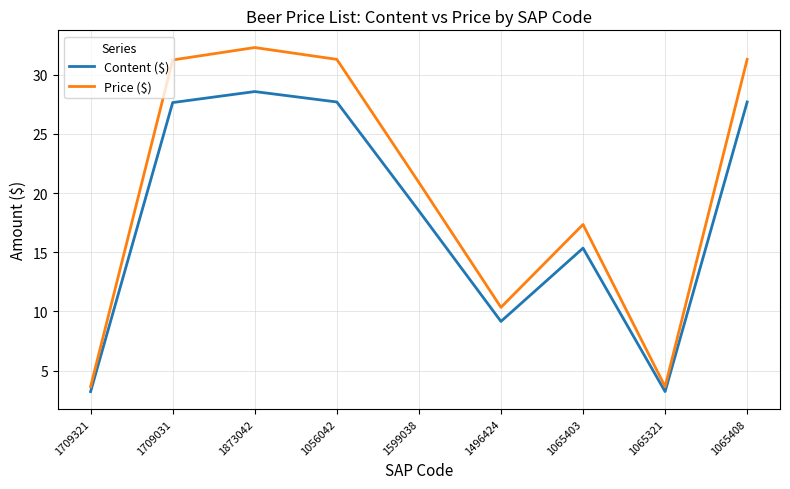

True or false: Price ($) and Content ($) intersect in this chart.

False